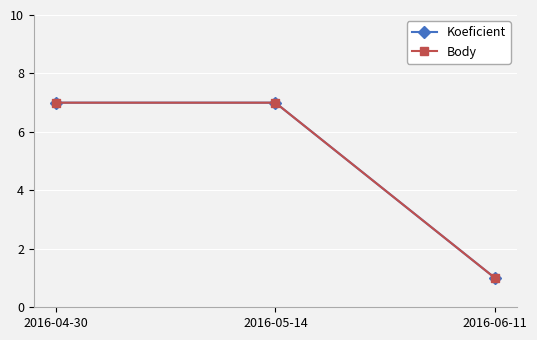

Between 2016-04-30 and 2016-05-14, which is larger?

2016-04-30